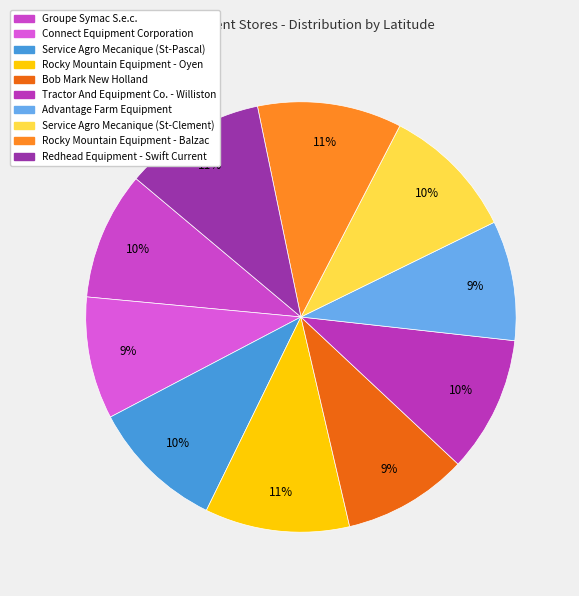

Count the number of slices in the pie.

10